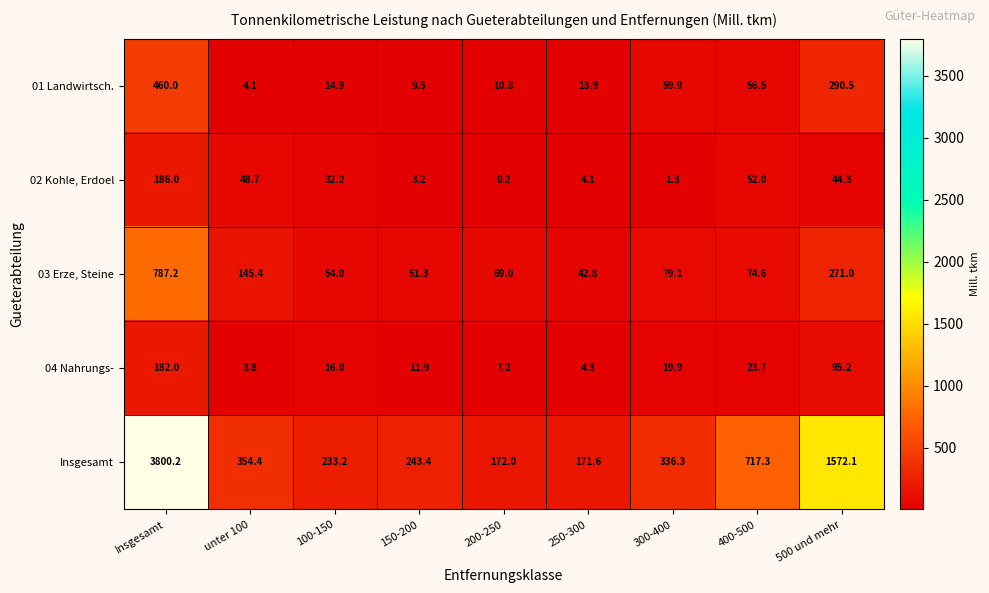

At which label does 04 Nahrungs- first exceed 16?

Insgesamt